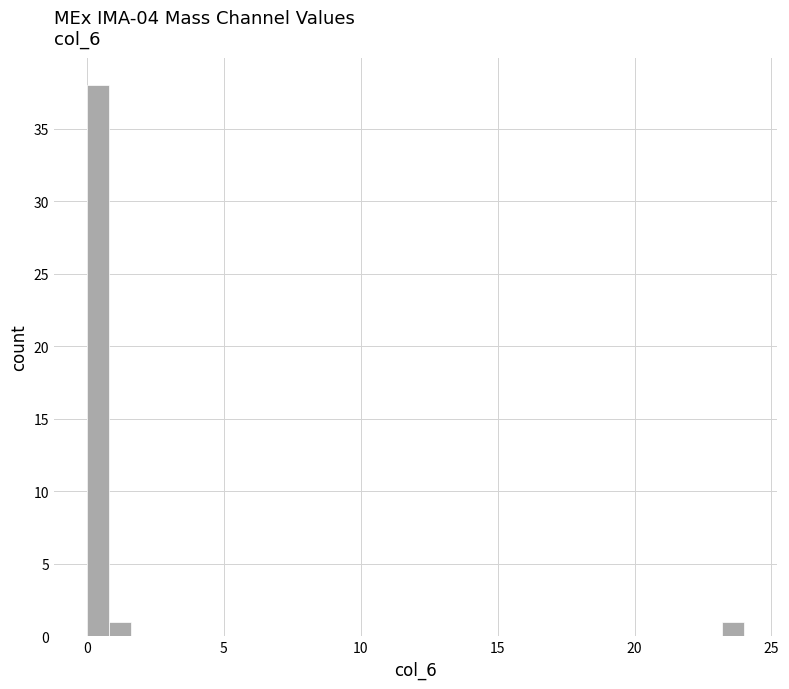

Around what value on the x-axis is the tallest bar? Give the approximate position of its centre, as read against the axis.

0.5